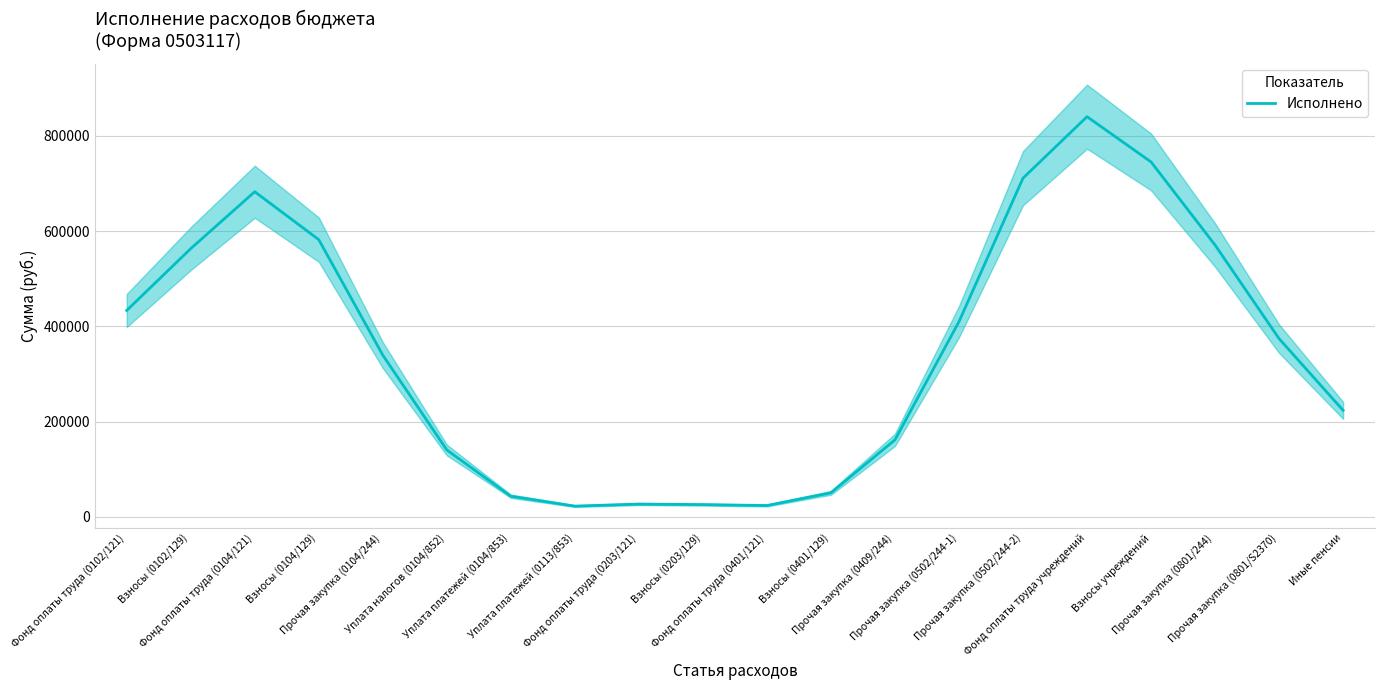

How many interior local valleys (lower than both neighbors) does the data have?

2